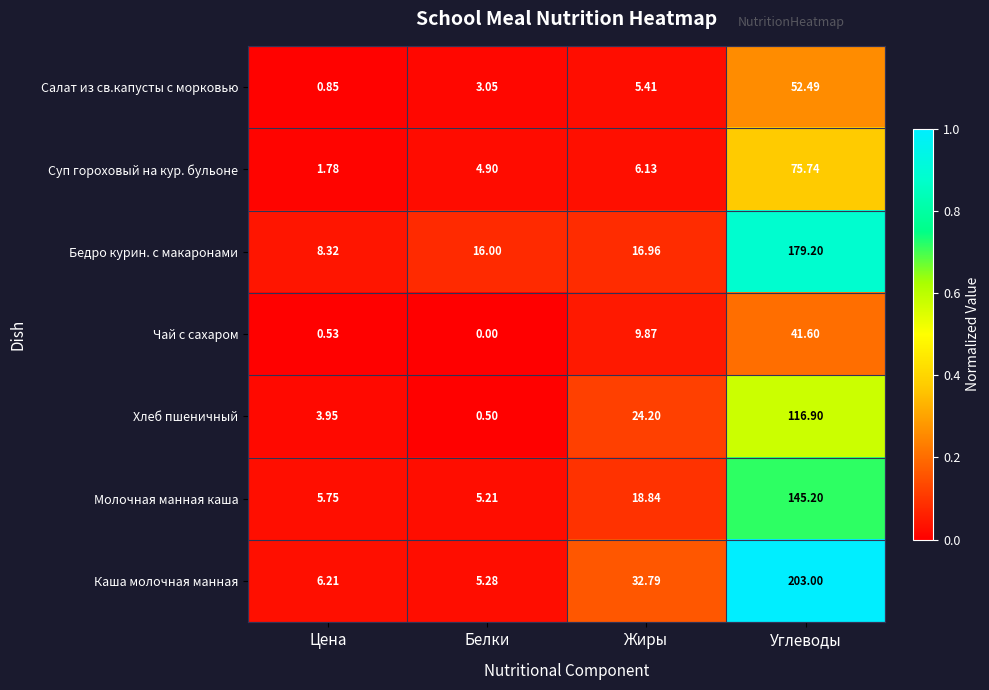

At which label does Каша молочная манная first exceed 32?

Жиры